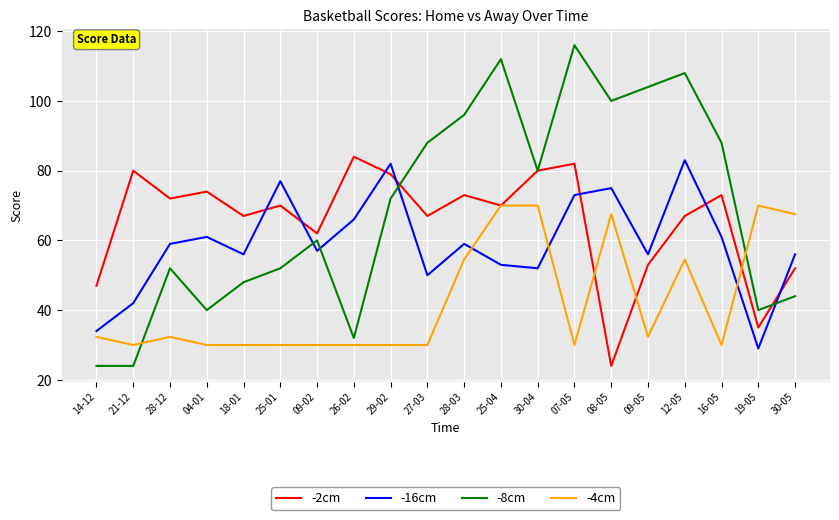

What is the minimum value shown in the chart?

24.0